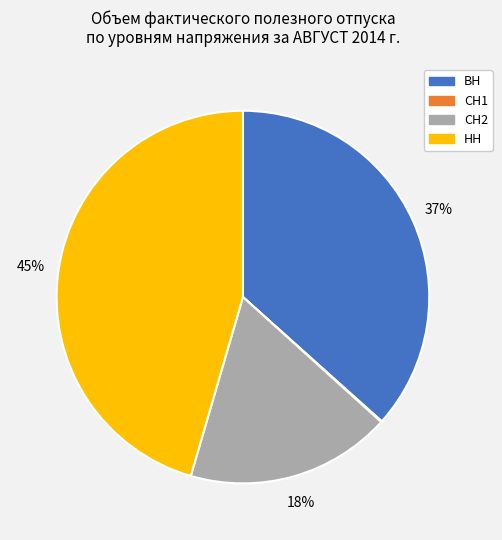

To the nearest percent, what is the average slice percentage?

25%